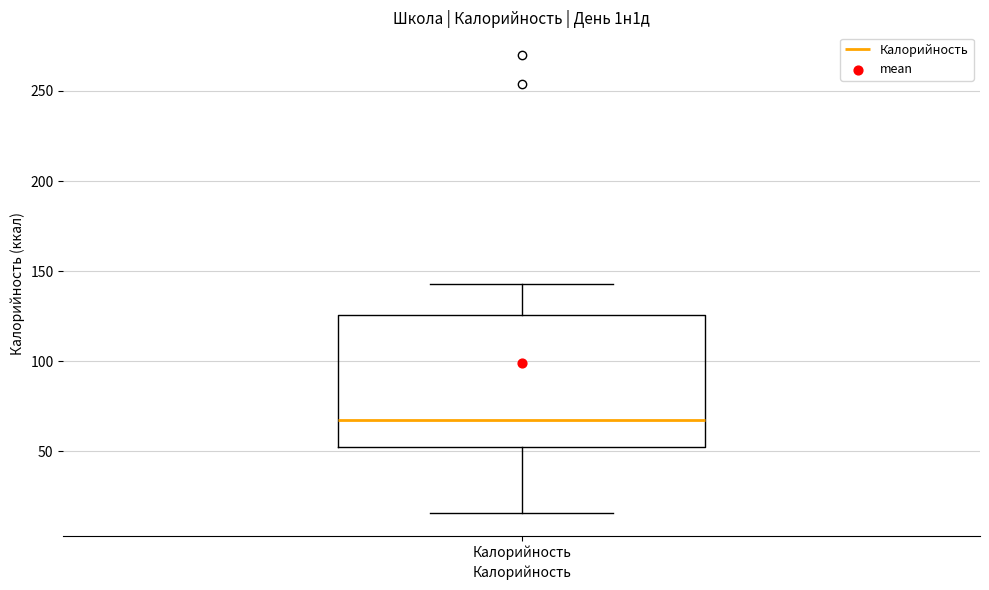

Transcribe this box plot: give where the median line is, the range the box spans, and where the two whiskers end, as read against the y-axis. The values are not printed on the chart, so give them approximately, as read against the axis.

median 65, box 55 to 125, whiskers 15 to 145